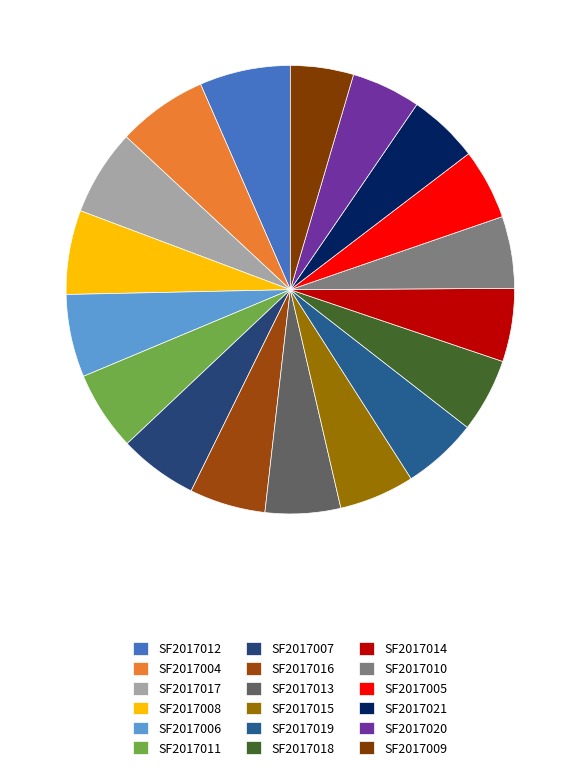

Between SF2017015 and SF2017011, which is larger?

SF2017011